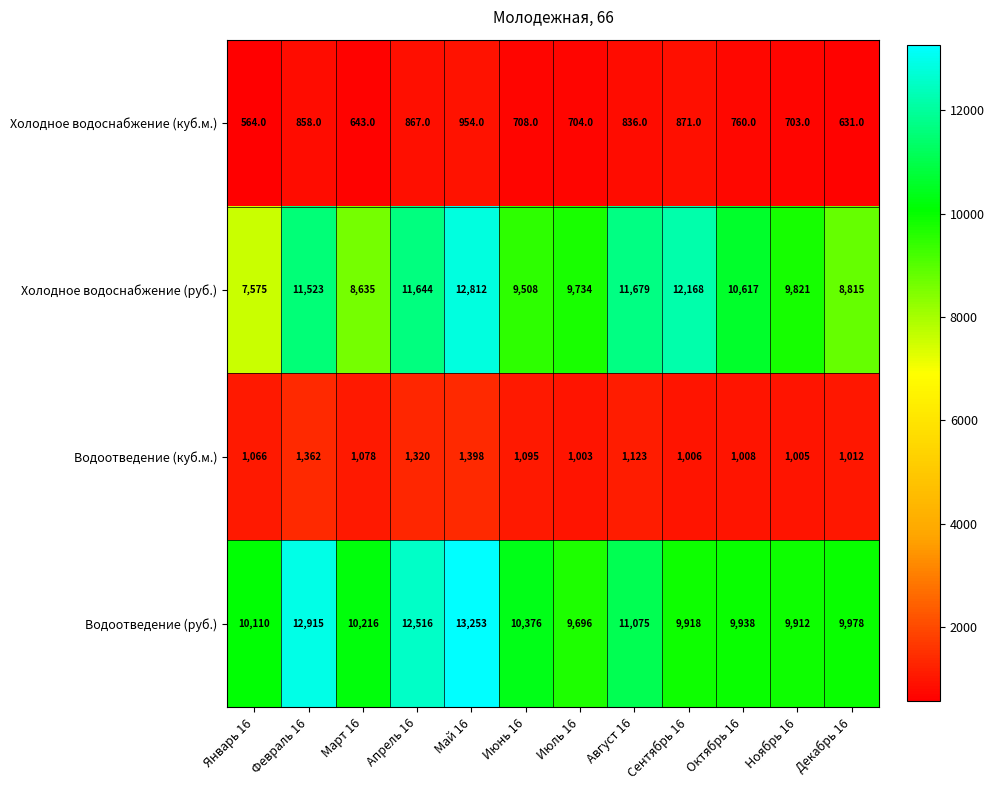

What is the difference between the highest and lowest values at Октябрь 16?

9857